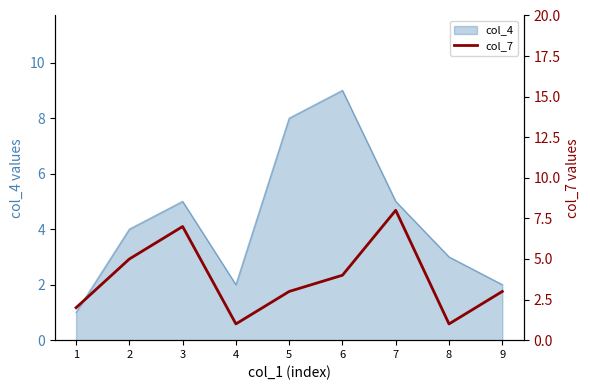

Is it true that col_4 equals 2 at 8?

False